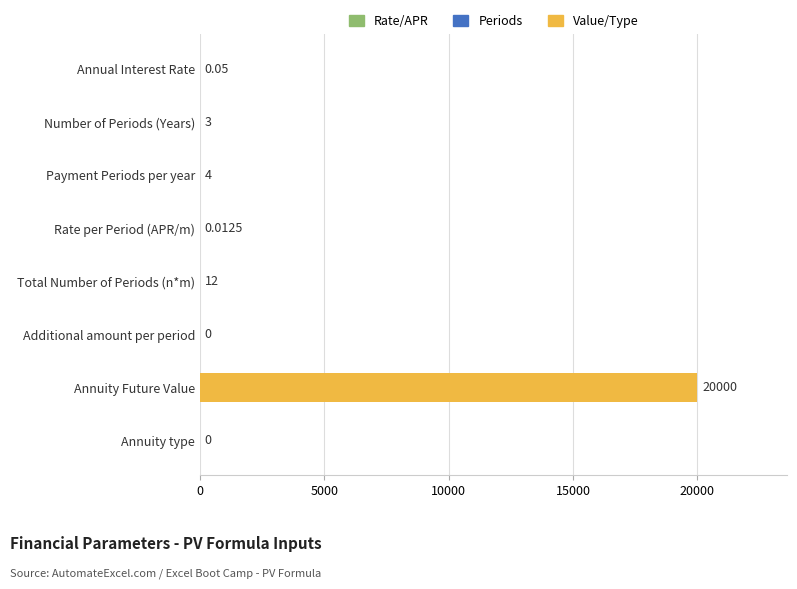

Between Annual Interest Rate and Annuity type, which is larger?

Annual Interest Rate